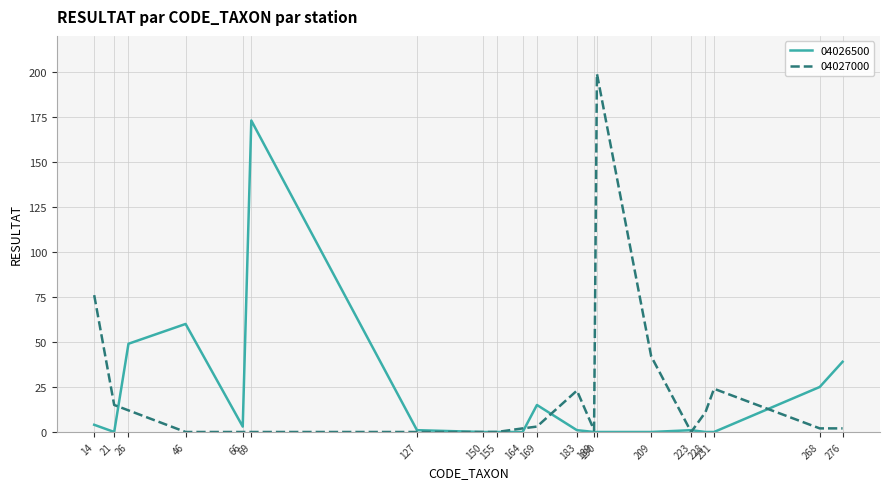

True or false: 04027000 has more than 0 points higher than both neighbors.

True